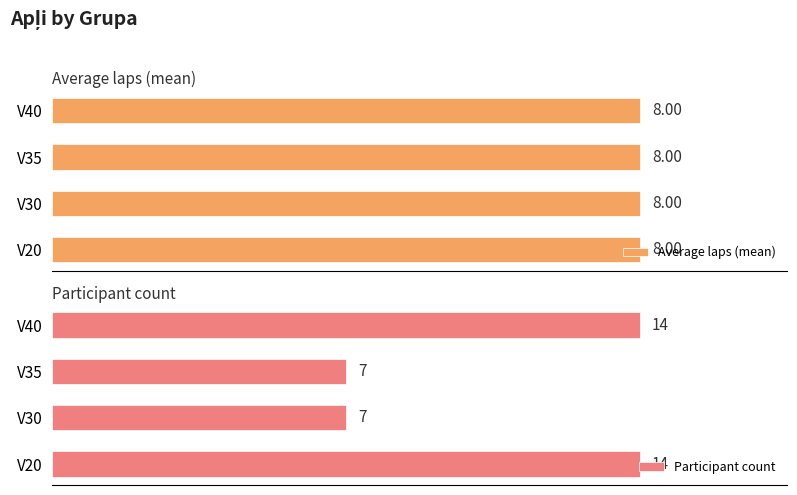

Rank the series at 6 from highest to lowest value.

Participant count, Average laps (mean)